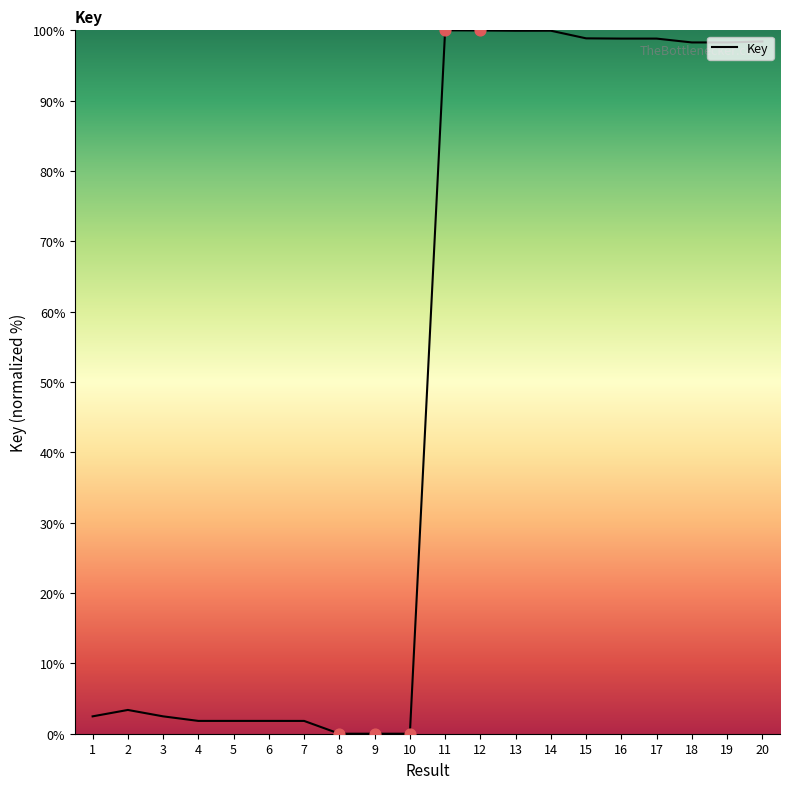

Between 16 and 7, which is larger?

16